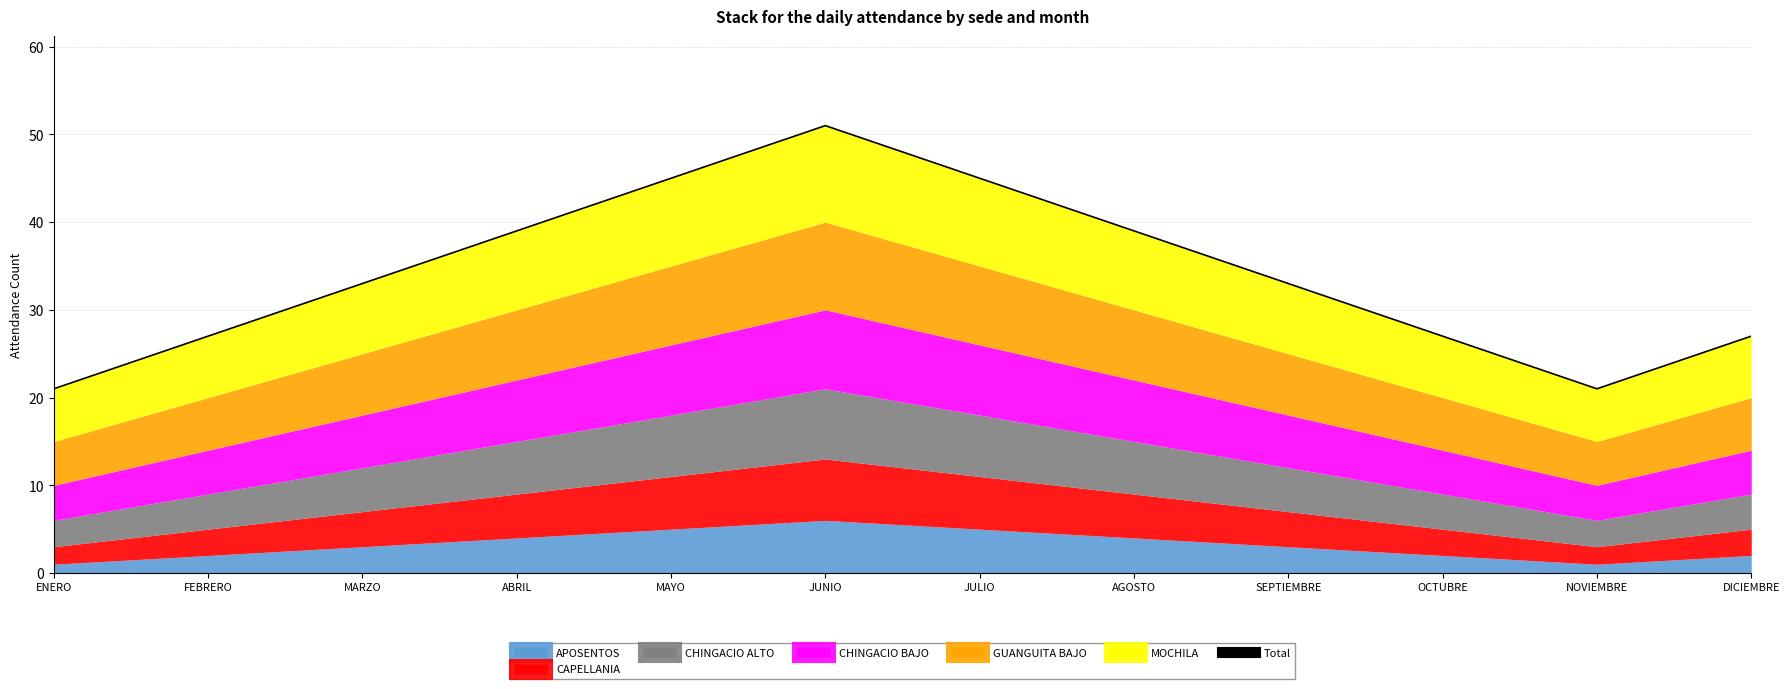

What is the greatest value displayed?

51